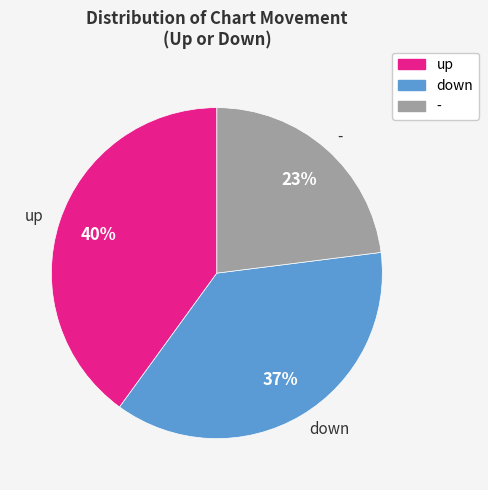

Do up and - together represent more than half of the pie?

Yes